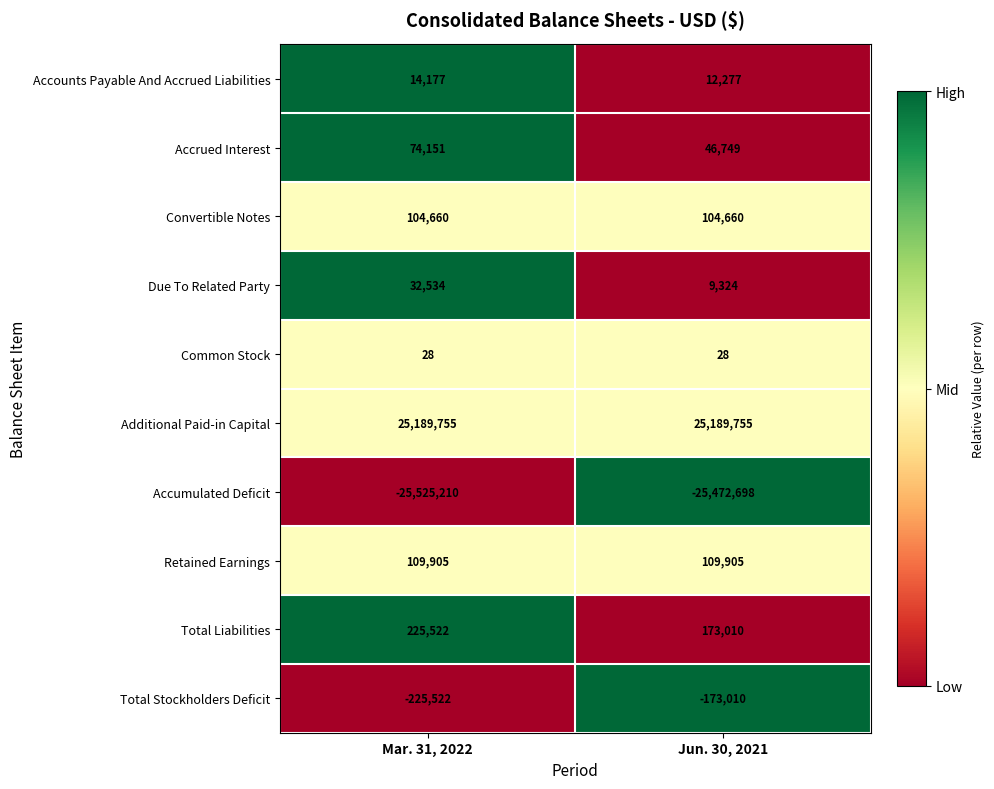

The value of Common Stock at Mar. 31, 2022 is 28. True or false?

True